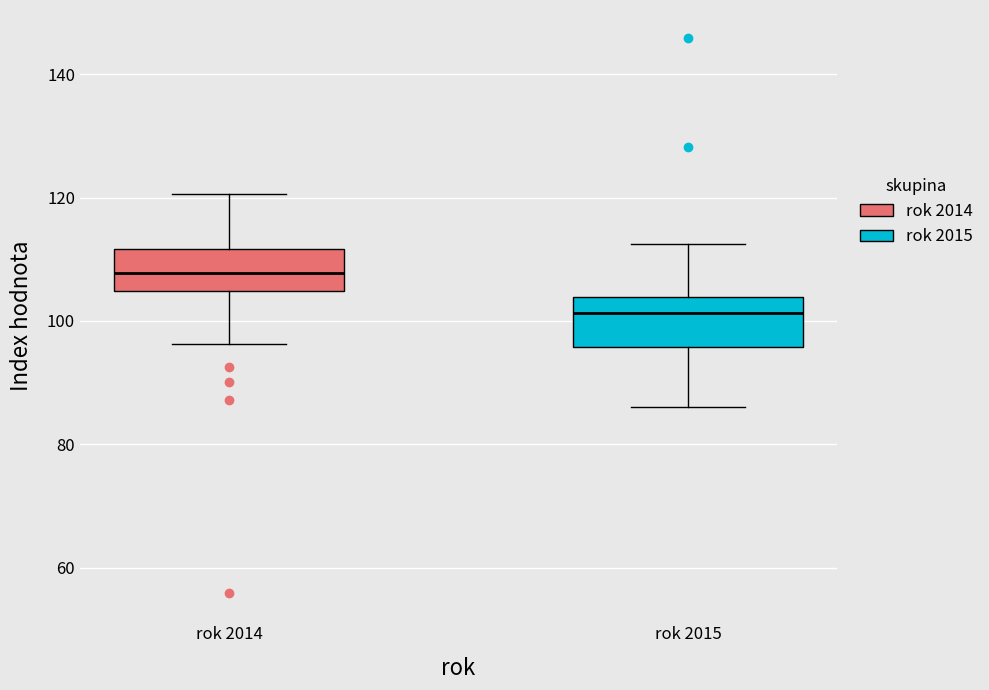

Reading left to right, read every box against the y-axis: the position of its median line, the range the box covers, and the ends of its whiskers. The values are not printed on the chart, so give them approximately, as read against the axis.

rok 2014: median 108, box 104 to 112, whiskers 96 to 120
rok 2015: median 102, box 96 to 104, whiskers 86 to 112